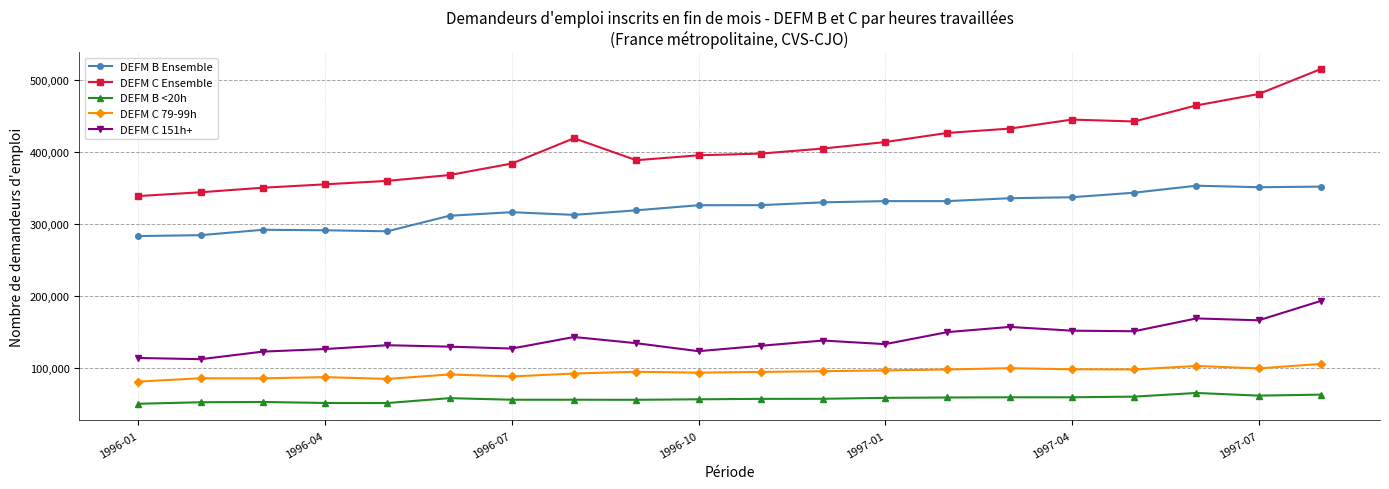

Rank the series by their maximum value, from lowest to highest.

DEFM B <20h, DEFM C 79-99h, DEFM C 151h+, DEFM B Ensemble, DEFM C Ensemble